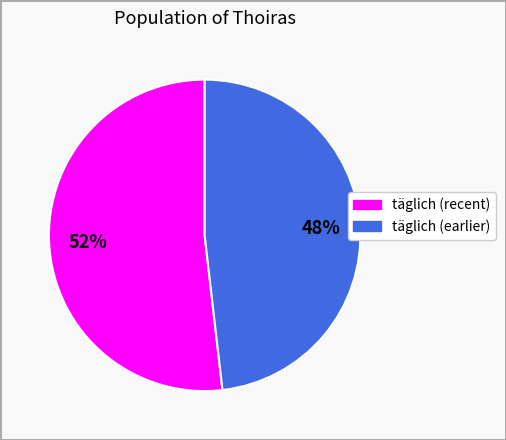

Is there any slice that represents more than half of the pie?

Yes